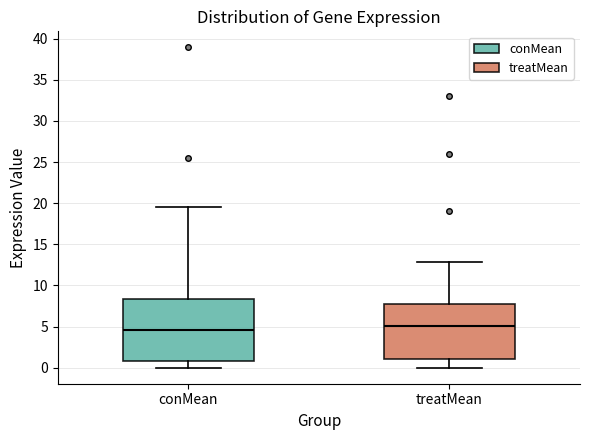

Where does the lower whisker of the box for conMean end on the y-axis? The values are not printed on the chart, so give them approximately, as read against the axis.

0.0